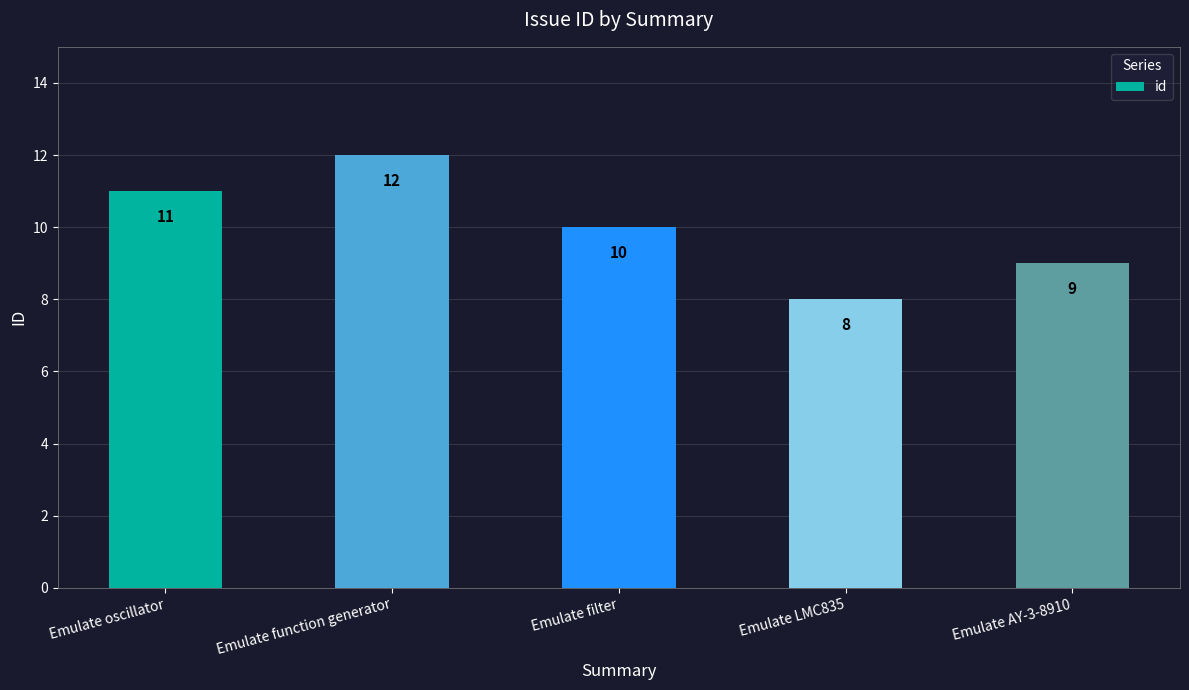

How many series are shown in this chart?

1